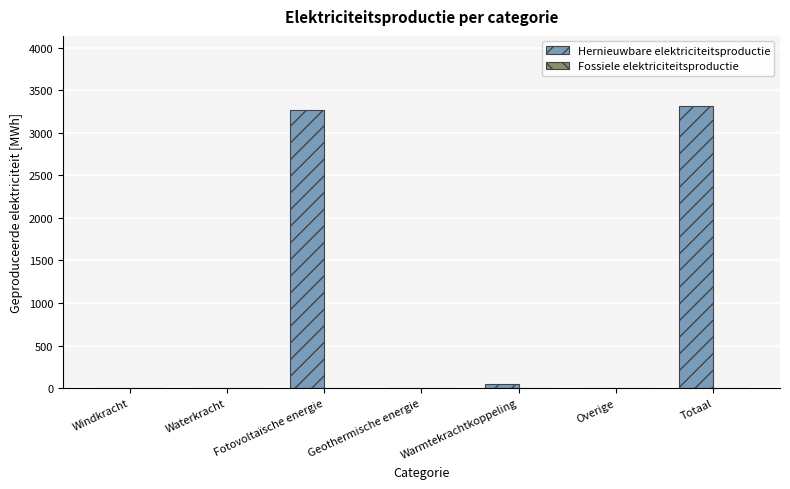

What is the maximum value shown in the chart?

3310.6